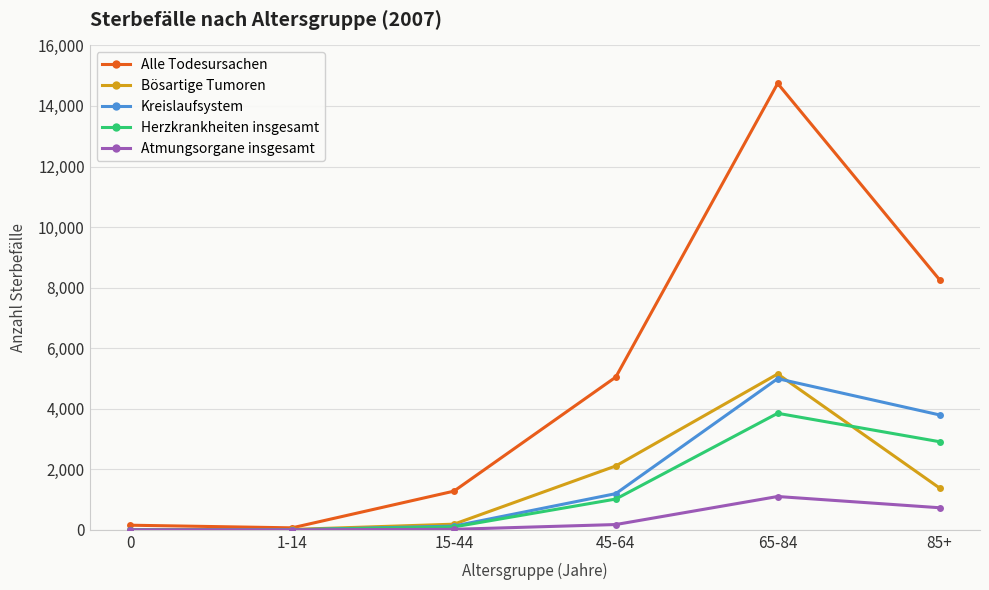

At which category is the sum across all series the highest?

65-84